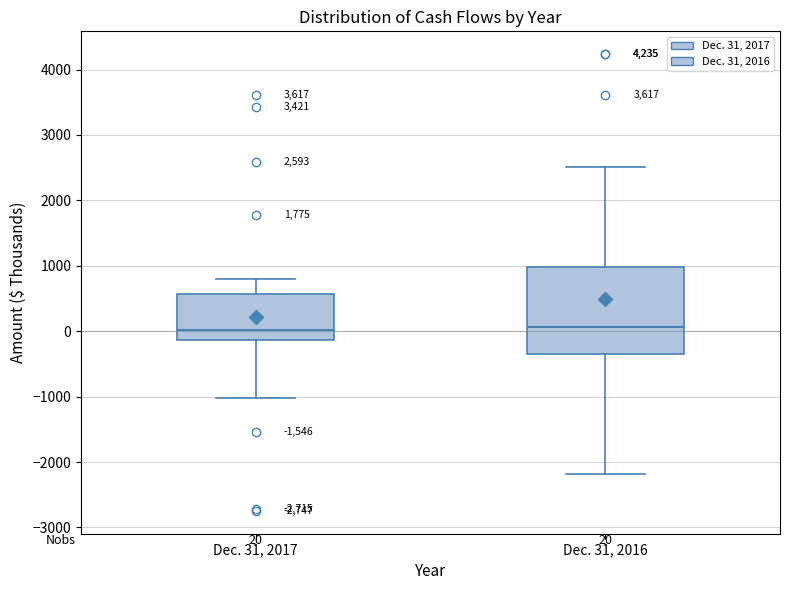

Which box is the tallest, from its lower edge to its upper edge?

Dec. 31, 2016